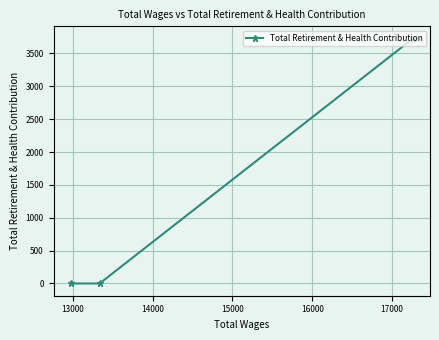

Reading left to right, extract all data points from this chart.

0	0	3726